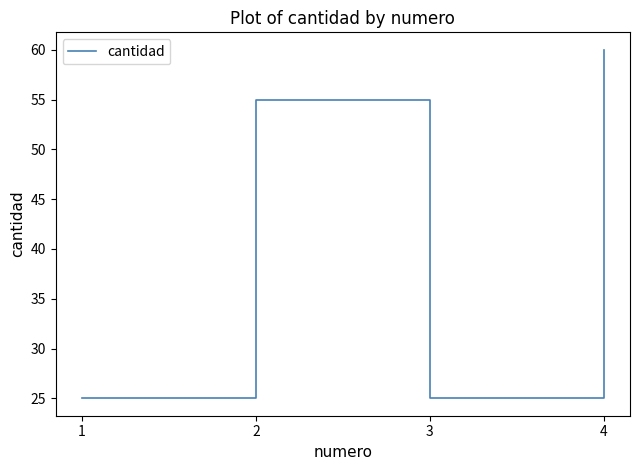

How many categories are shown in the chart?

4